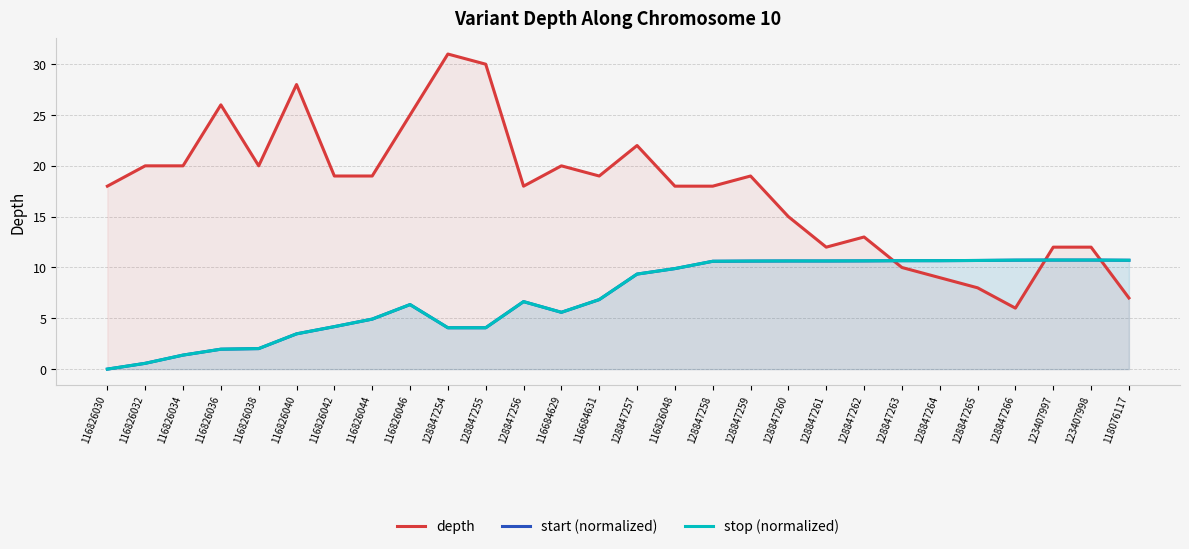

What is the greatest value displayed?

31.0